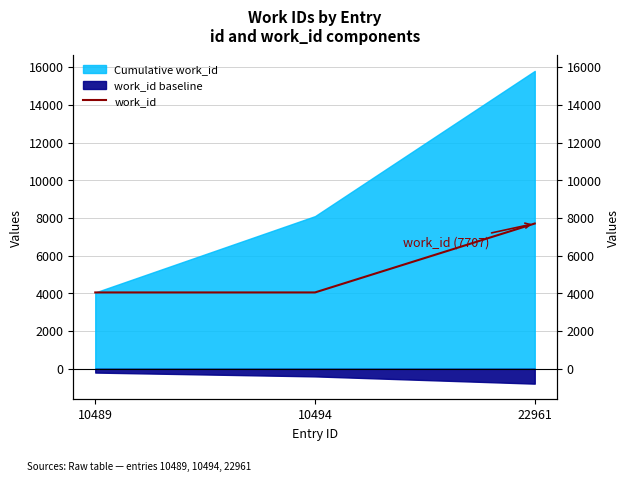

Reading left to right, extract all data points from this chart.

10489=4050	10494=4050	22961=7707